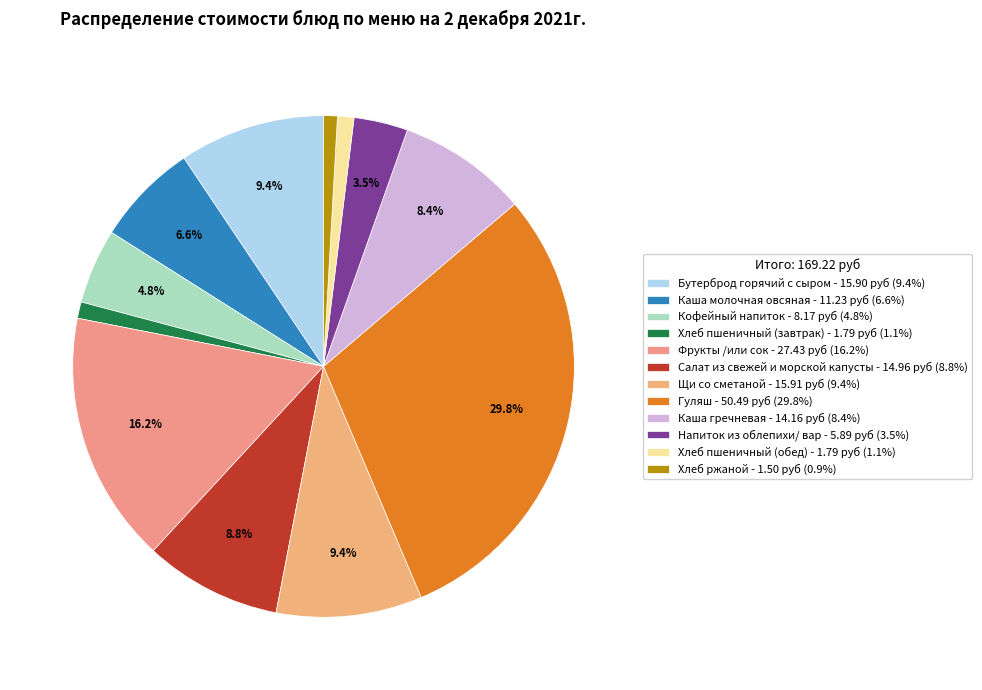

How many slices are in this pie chart?

12